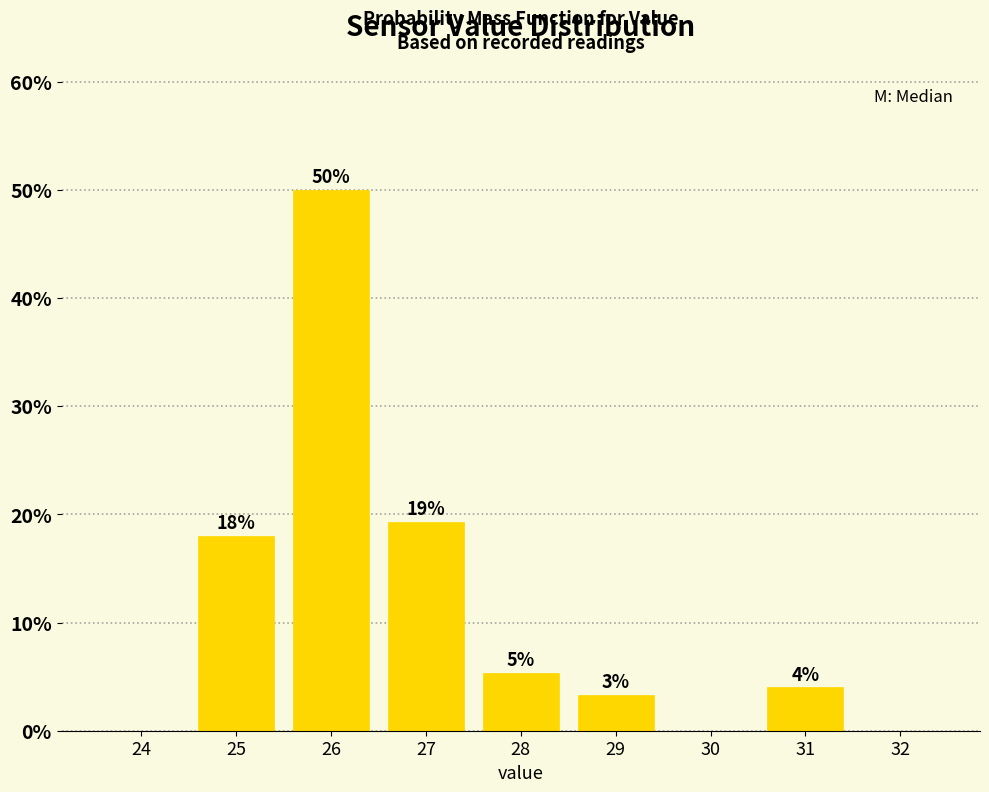

Which range on the x-axis has the tallest bar?

25.5 to 26.5